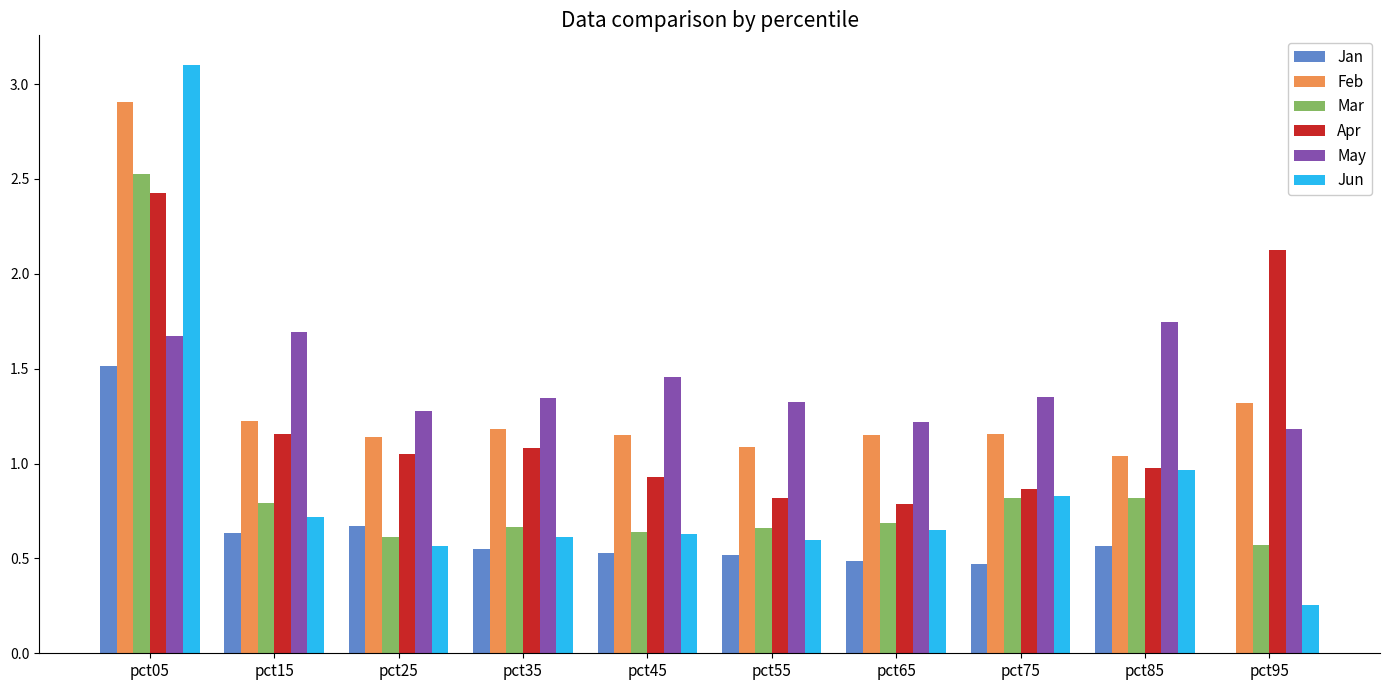

What is the highest value of the Apr series?

2.4